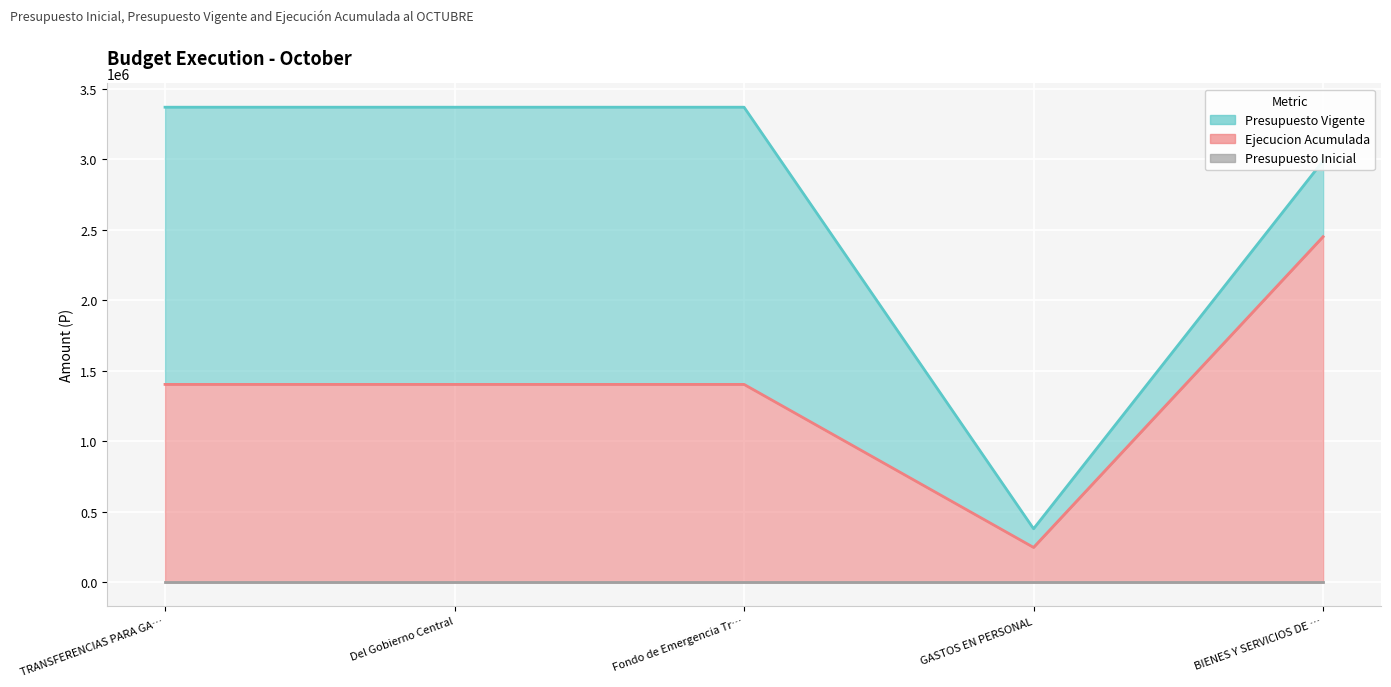

Between GASTOS EN PERSONAL and BIENES Y SERVICIOS DE …, which is larger?

BIENES Y SERVICIOS DE …